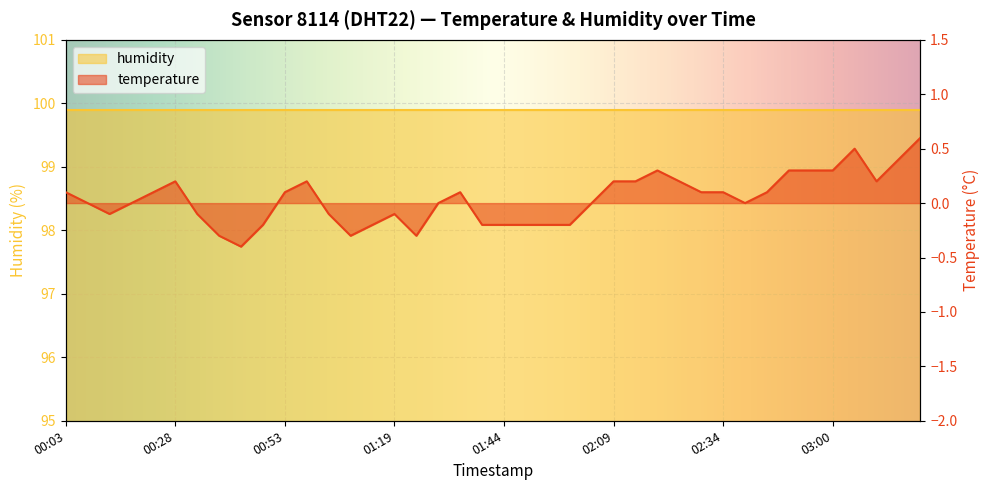

How many lines are shown in the chart?

1